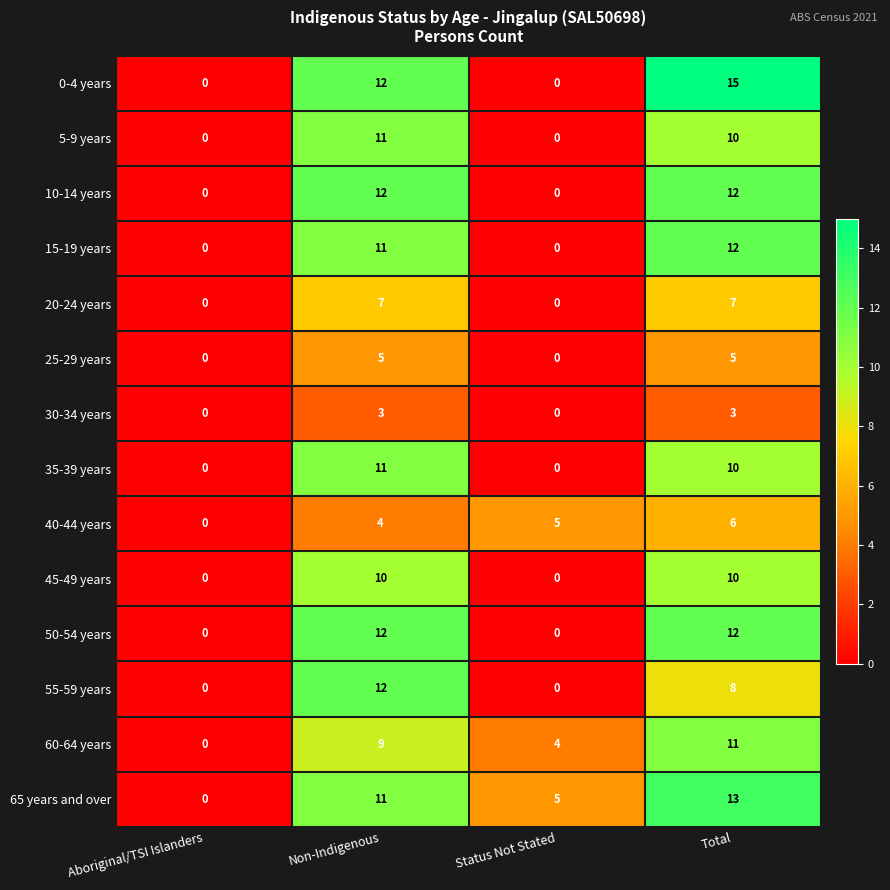

How many data points does each series have?

4